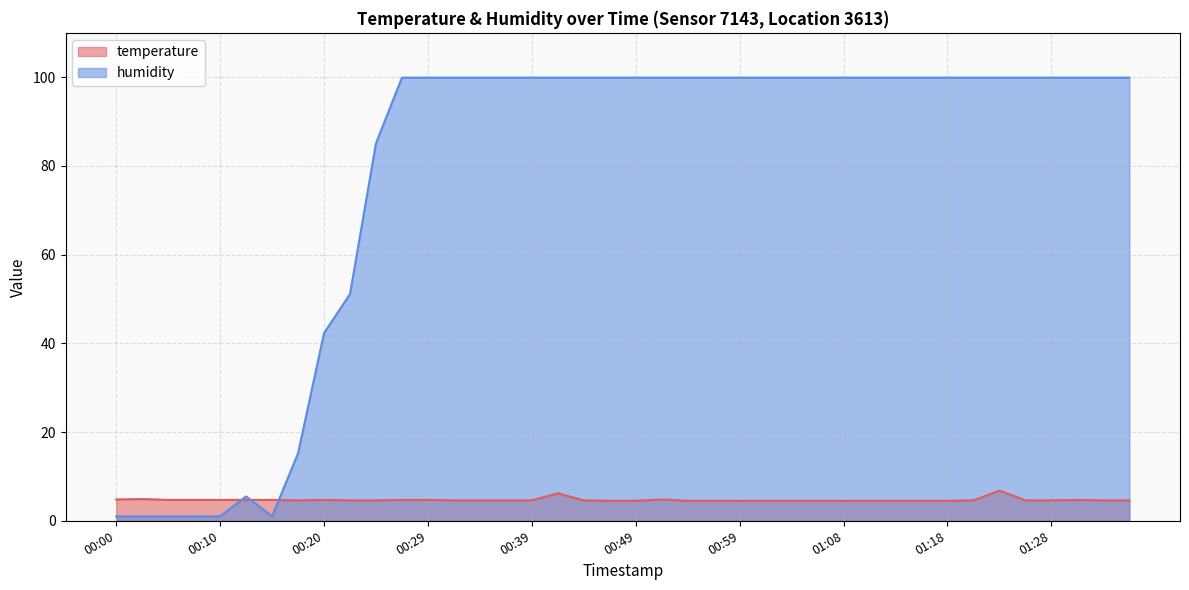

List the labels in order of temperature value, largest first.

01:23, 00:42, 00:02, 00:00, 00:51, 00:05, 00:07, 00:10, 00:12, 00:15, 00:20, 00:27, 00:29, 01:30, 00:17, 00:22, 00:24, 00:32, 00:34, 00:37, 00:39, 00:44, 01:21, 01:26, 01:28, 01:33, 01:35, 00:46, 00:49, 00:54, 00:56, 00:59, 01:01, 01:04, 01:06, 01:08, 01:11, 01:13, 01:16, 01:18